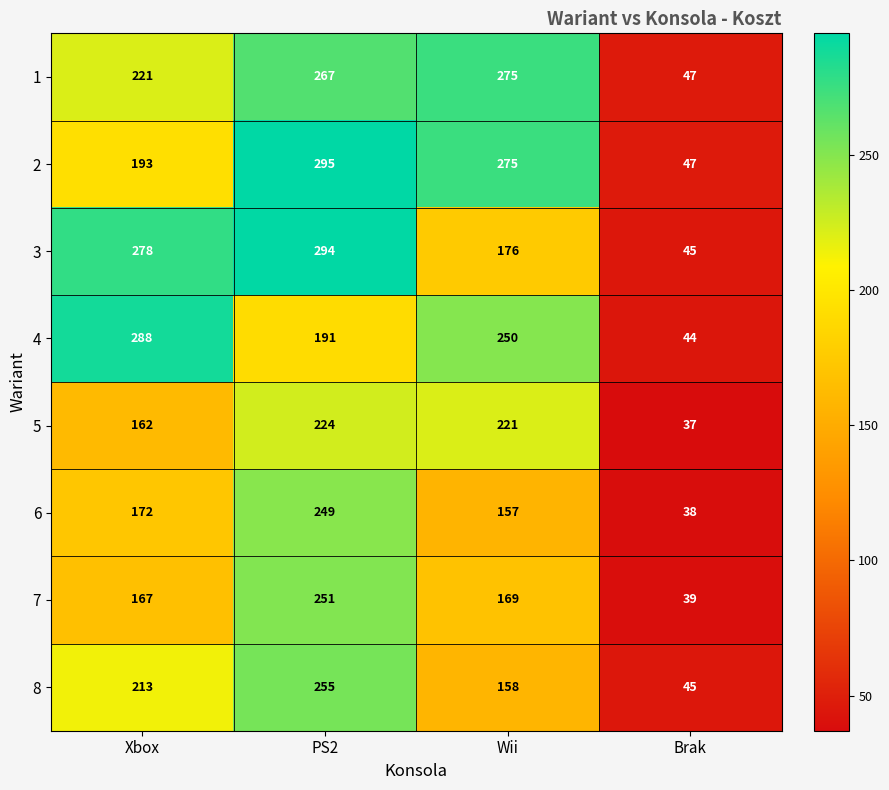

At Xbox, list the series in order from largest to smallest.

4, 3, 1, 8, 2, 6, 7, 5